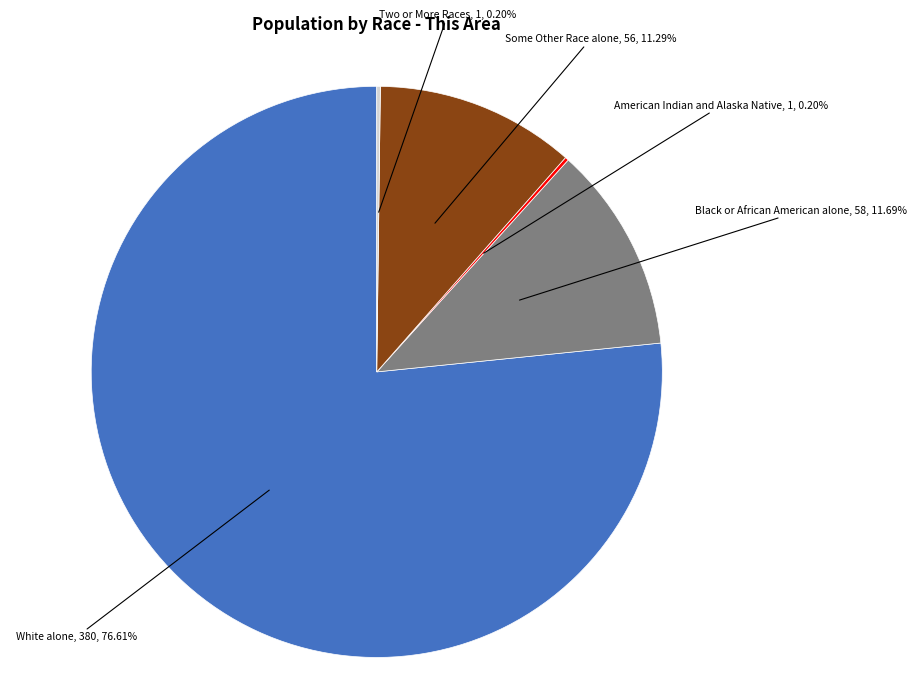

Does Black or African American alone represent more than half of the total?

No